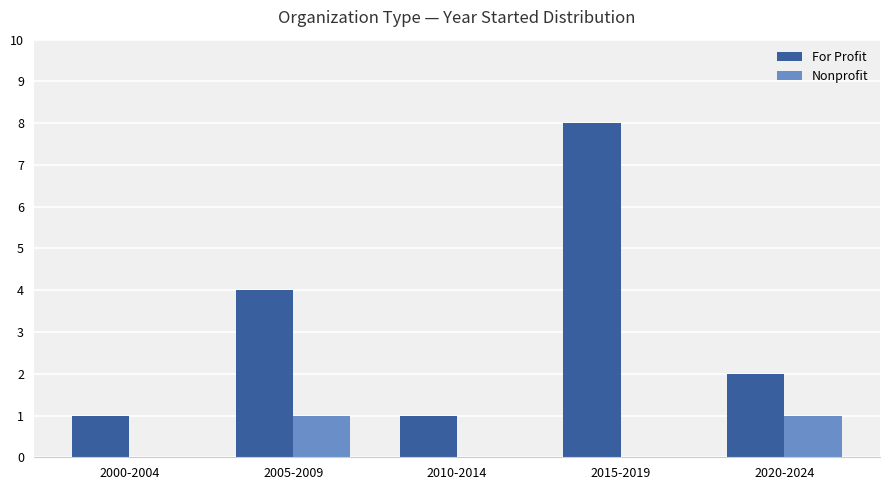

Which series has the largest range (max minus min)?

For Profit